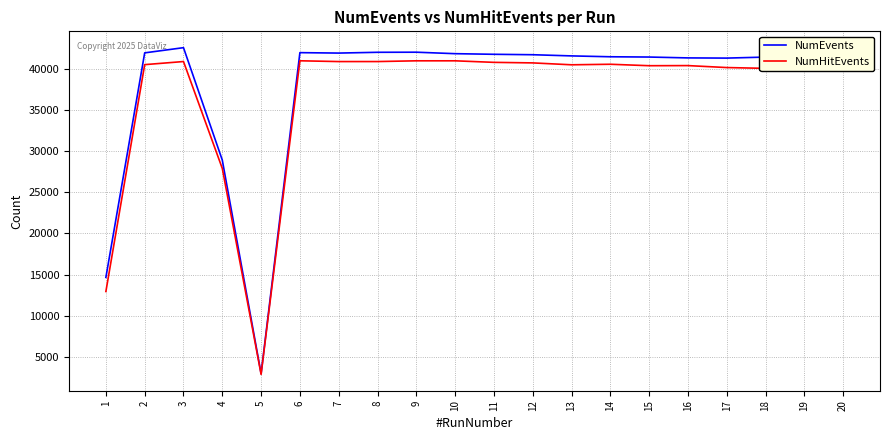

Is the value of NumEvents at 15 greater than the value of NumHitEvents at 10?

Yes